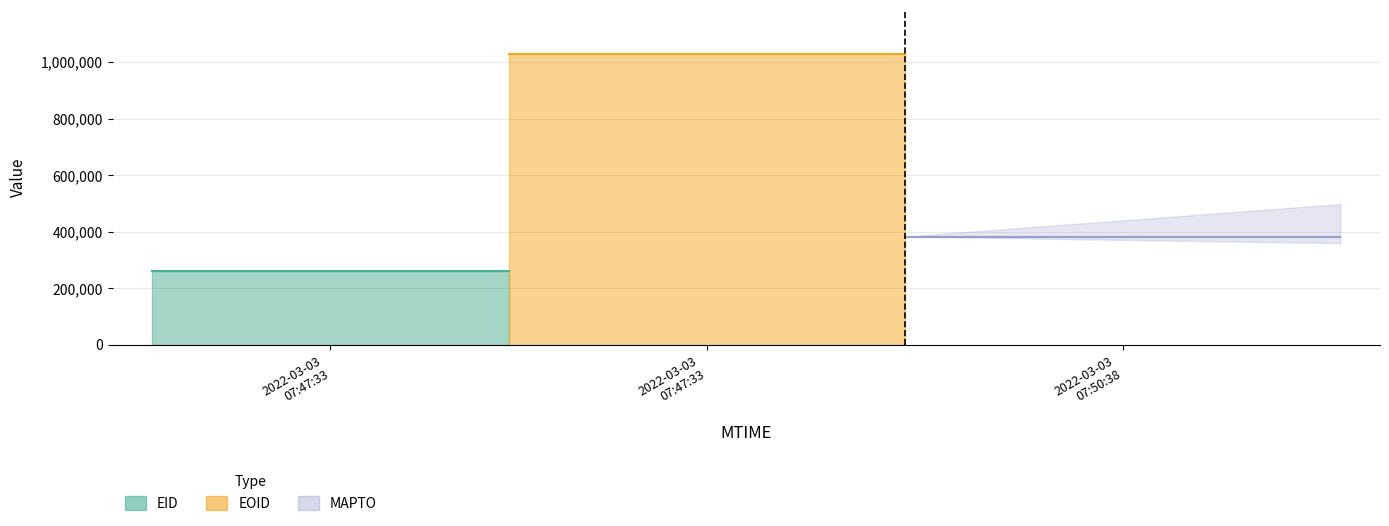

What is the label of the 2nd point from the right?

2022-03-03T07:47:33